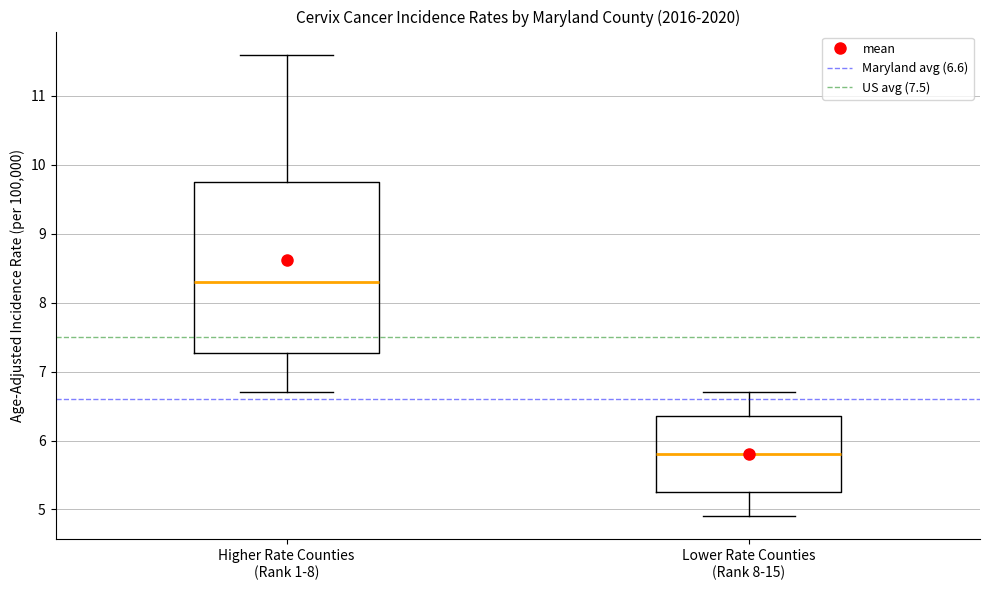

Reading left to right, read every box against the y-axis: the position of its median line, the range the box covers, and the ends of its whiskers. The values are not printed on the chart, so give them approximately, as read against the axis.

Higher Rate Counties (Rank 1-8): median 8.3, box 7.3 to 9.8, whiskers 6.7 to 11.6
Lower Rate Counties (Rank 8-15): median 5.8, box 5.3 to 6.4, whiskers 4.9 to 6.7